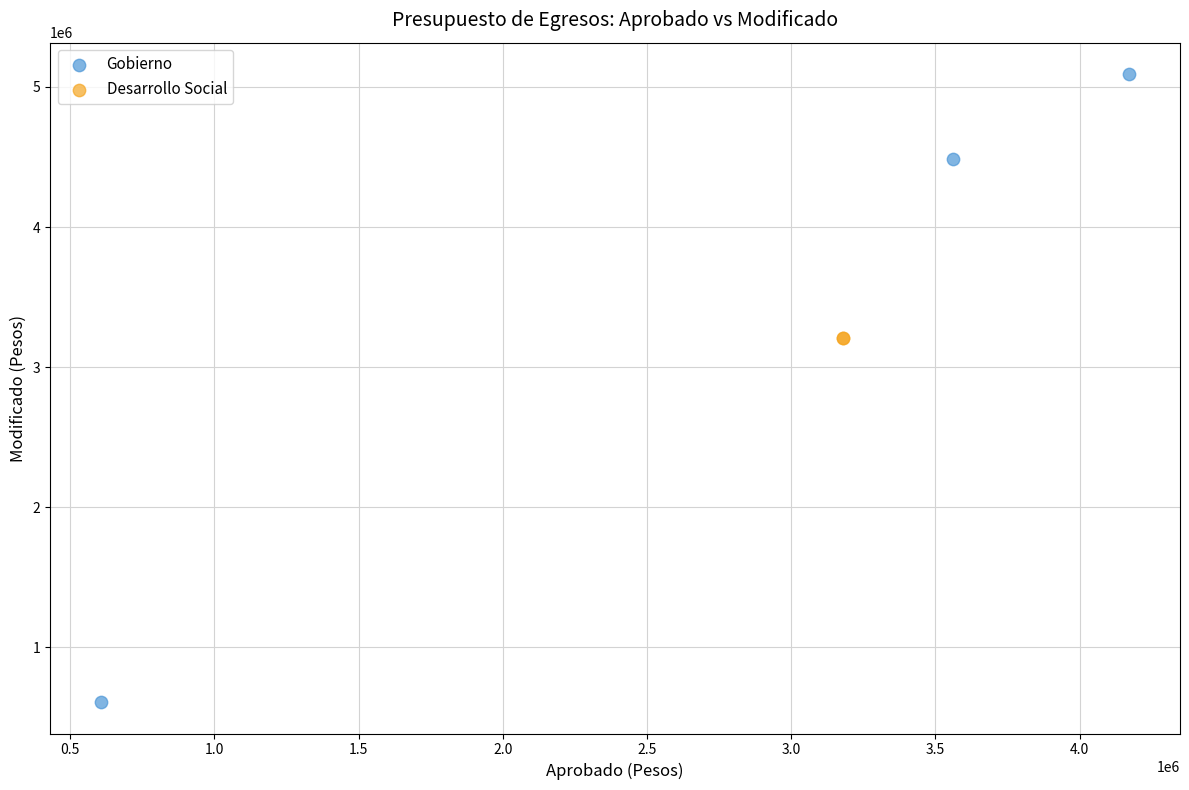

What are all the series names shown in the legend?

Gobierno, Desarrollo Social